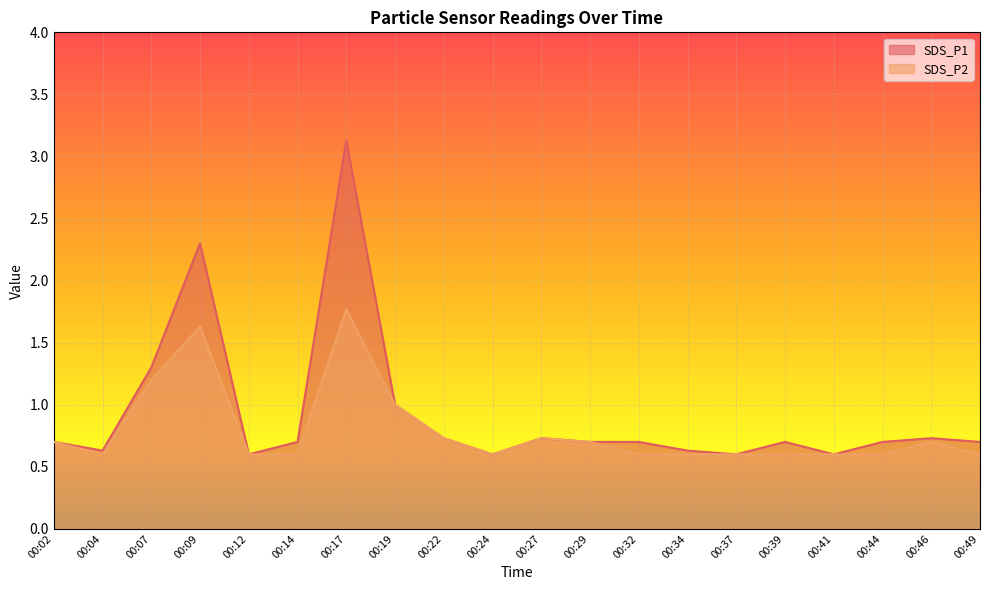

Reading left to right, extract all data points from this chart.

SDS_P1: 00:02=0.7	00:04=0.6	00:07=1.3	00:09=2.3	00:12=0.6	00:14=0.7	00:17=3.1	00:19=1.0	00:22=0.7	00:24=0.6	00:27=0.7	00:29=0.7	00:32=0.7	00:34=0.6	00:37=0.6	00:39=0.7	00:41=0.6	00:44=0.7	00:46=0.7	00:49=0.7
SDS_P2: 00:02=0.7	00:04=0.6	00:07=1.2	00:09=1.6	00:12=0.6	00:14=0.6	00:17=1.8	00:19=1.0	00:22=0.7	00:24=0.6	00:27=0.7	00:29=0.7	00:32=0.6	00:34=0.6	00:37=0.6	00:39=0.6	00:41=0.6	00:44=0.6	00:46=0.7	00:49=0.6